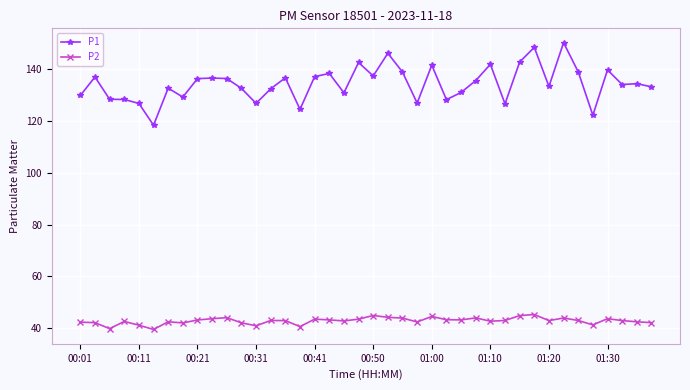

Which series has the largest total across all categories?

P1